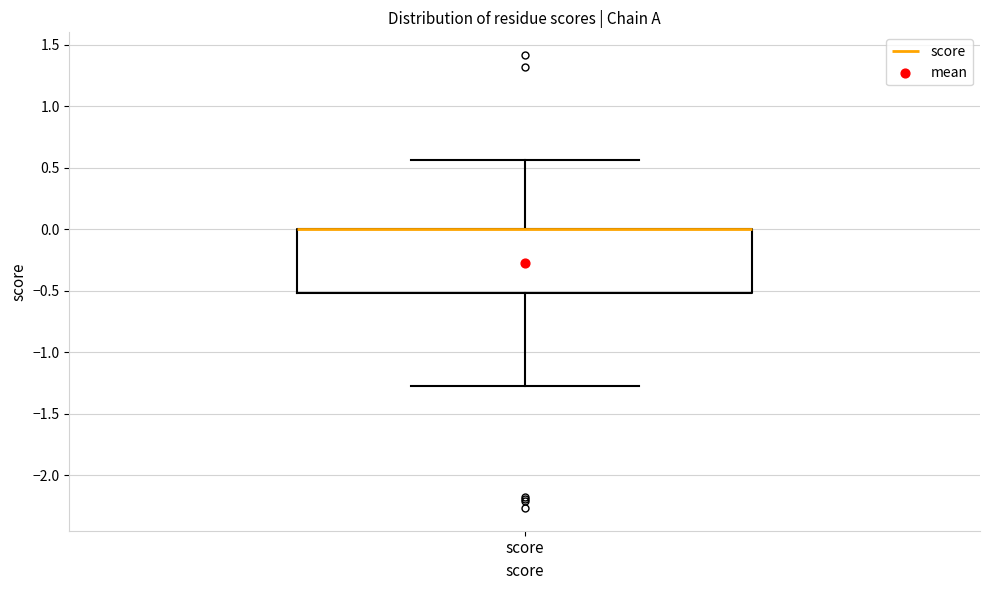

Read this box plot against the y-axis: the position of the median line, the range covered by the box, and the ends of both whiskers. The values are not printed on the chart, so give them approximately, as read against the axis.

median 0.00 (drawn on the box's upper edge), box -0.50 to 0.00, whiskers -1.30 to 0.55